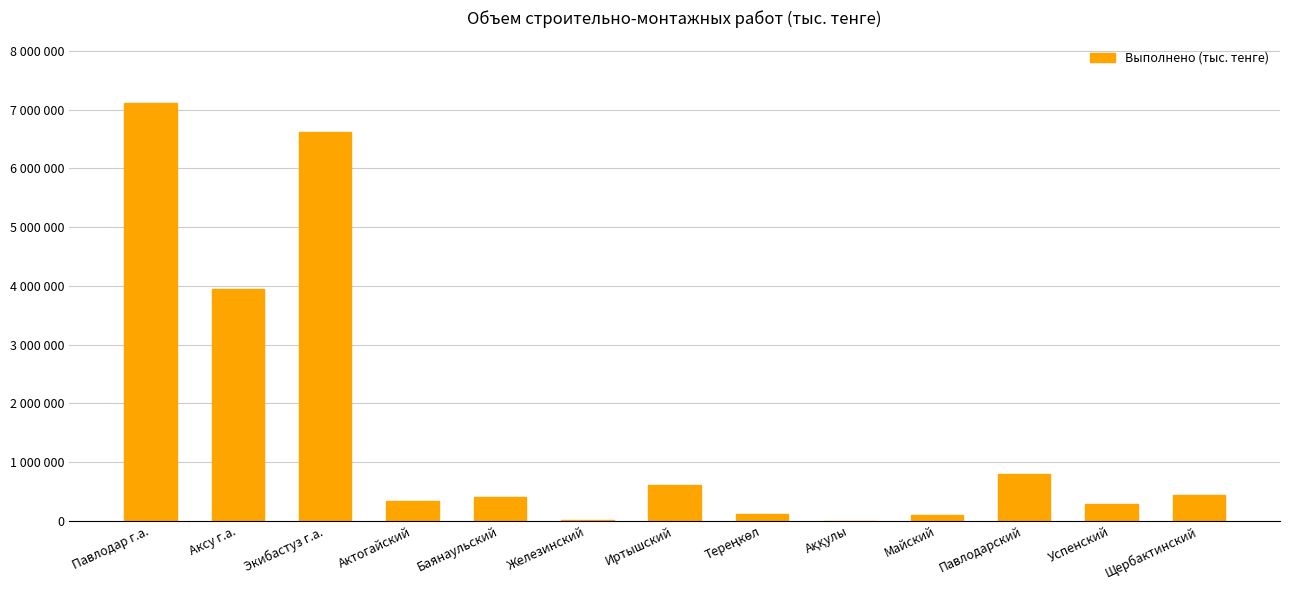

At which category does the chart reach its peak across all series?

Павлодар г.а.